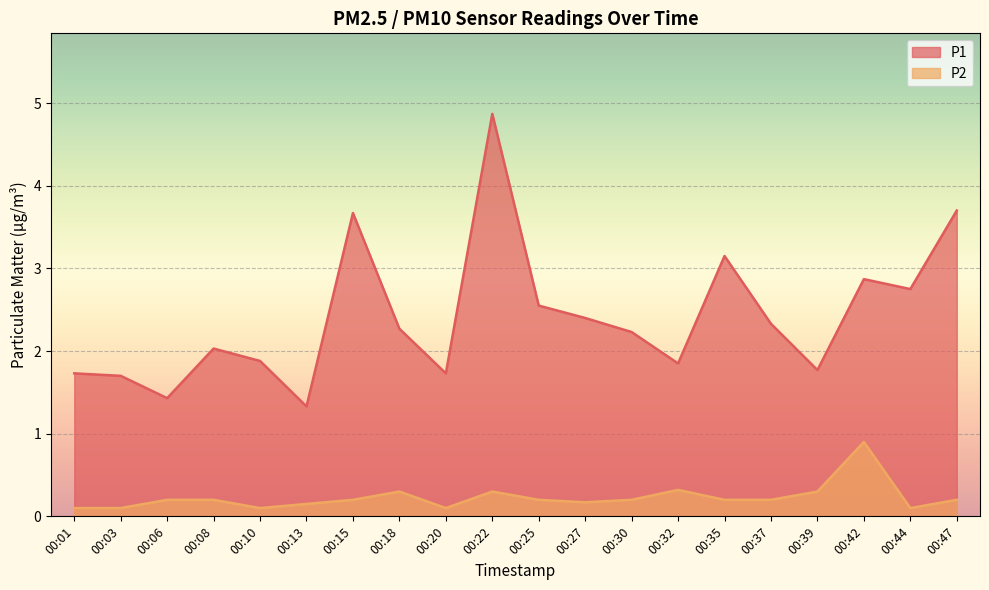

Reading left to right, what are all the values shown in this chart?

P1: 00:01=1.7	00:03=1.7	00:06=1.4	00:08=2.0	00:10=1.9	00:13=1.3	00:15=3.7	00:18=2.3	00:20=1.7	00:22=4.9	00:25=2.5	00:27=2.4	00:30=2.2	00:32=1.9	00:35=3.1	00:37=2.3	00:39=1.8	00:42=2.9	00:44=2.8	00:47=3.7
P2: 00:01=0.1	00:03=0.1	00:06=0.2	00:08=0.2	00:10=0.1	00:13=0.1	00:15=0.2	00:18=0.3	00:20=0.1	00:22=0.3	00:25=0.2	00:27=0.2	00:30=0.2	00:32=0.3	00:35=0.2	00:37=0.2	00:39=0.3	00:42=0.9	00:44=0.1	00:47=0.2